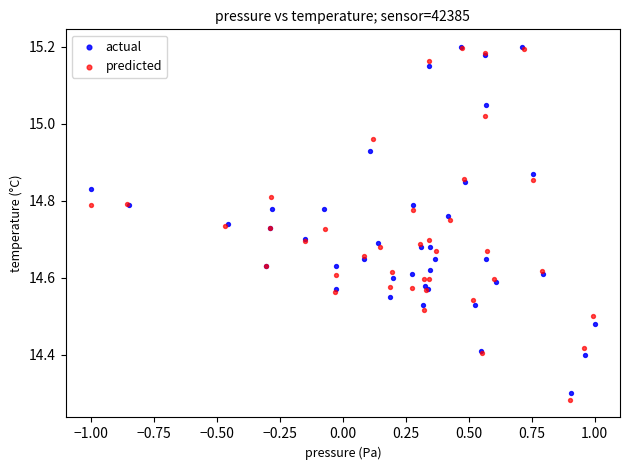

Which series has the largest Y range (max minus min)?

predicted